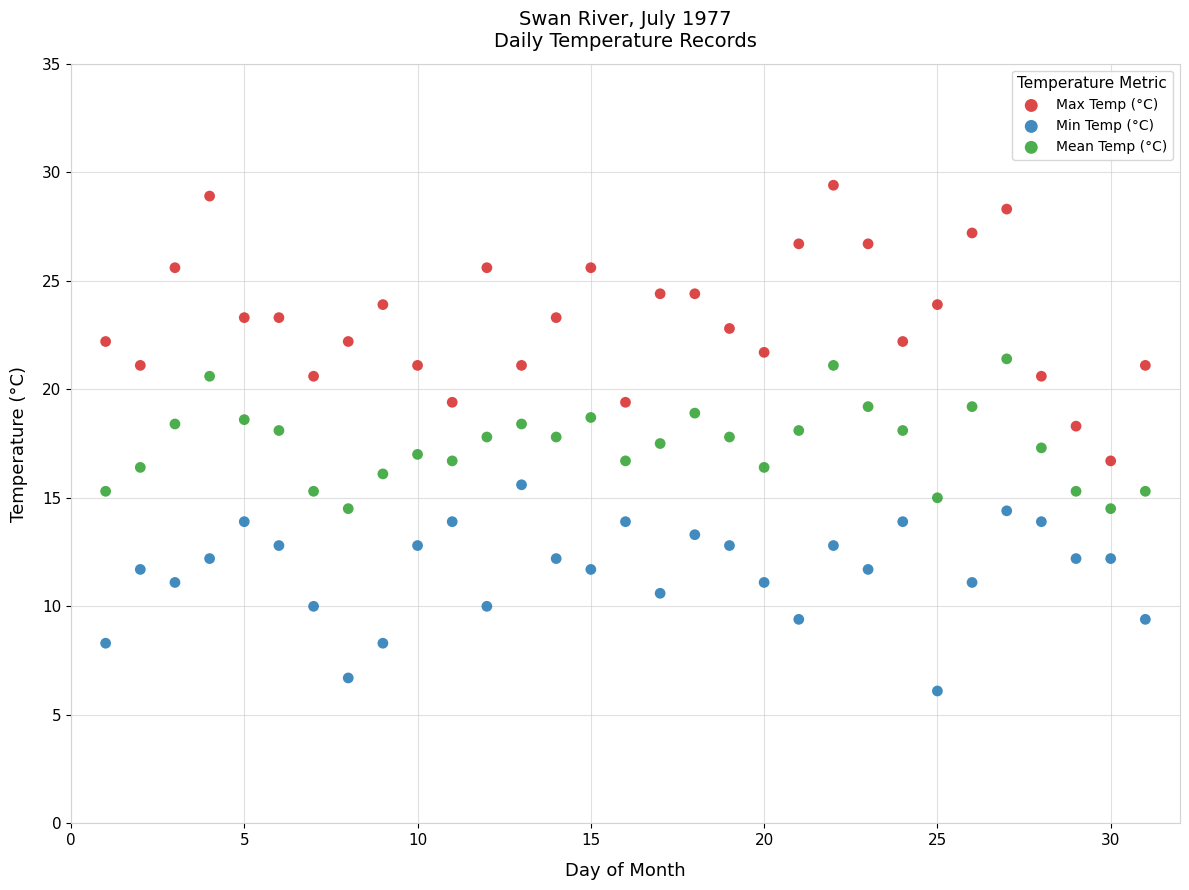

Which series reaches the minimum Y coordinate?

Min Temp (°C)